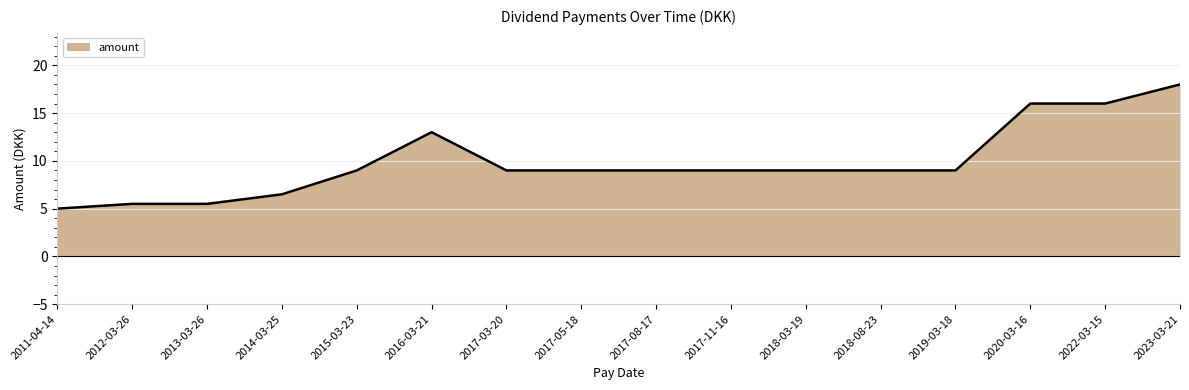

What position from the left is 2013-03-26?

3